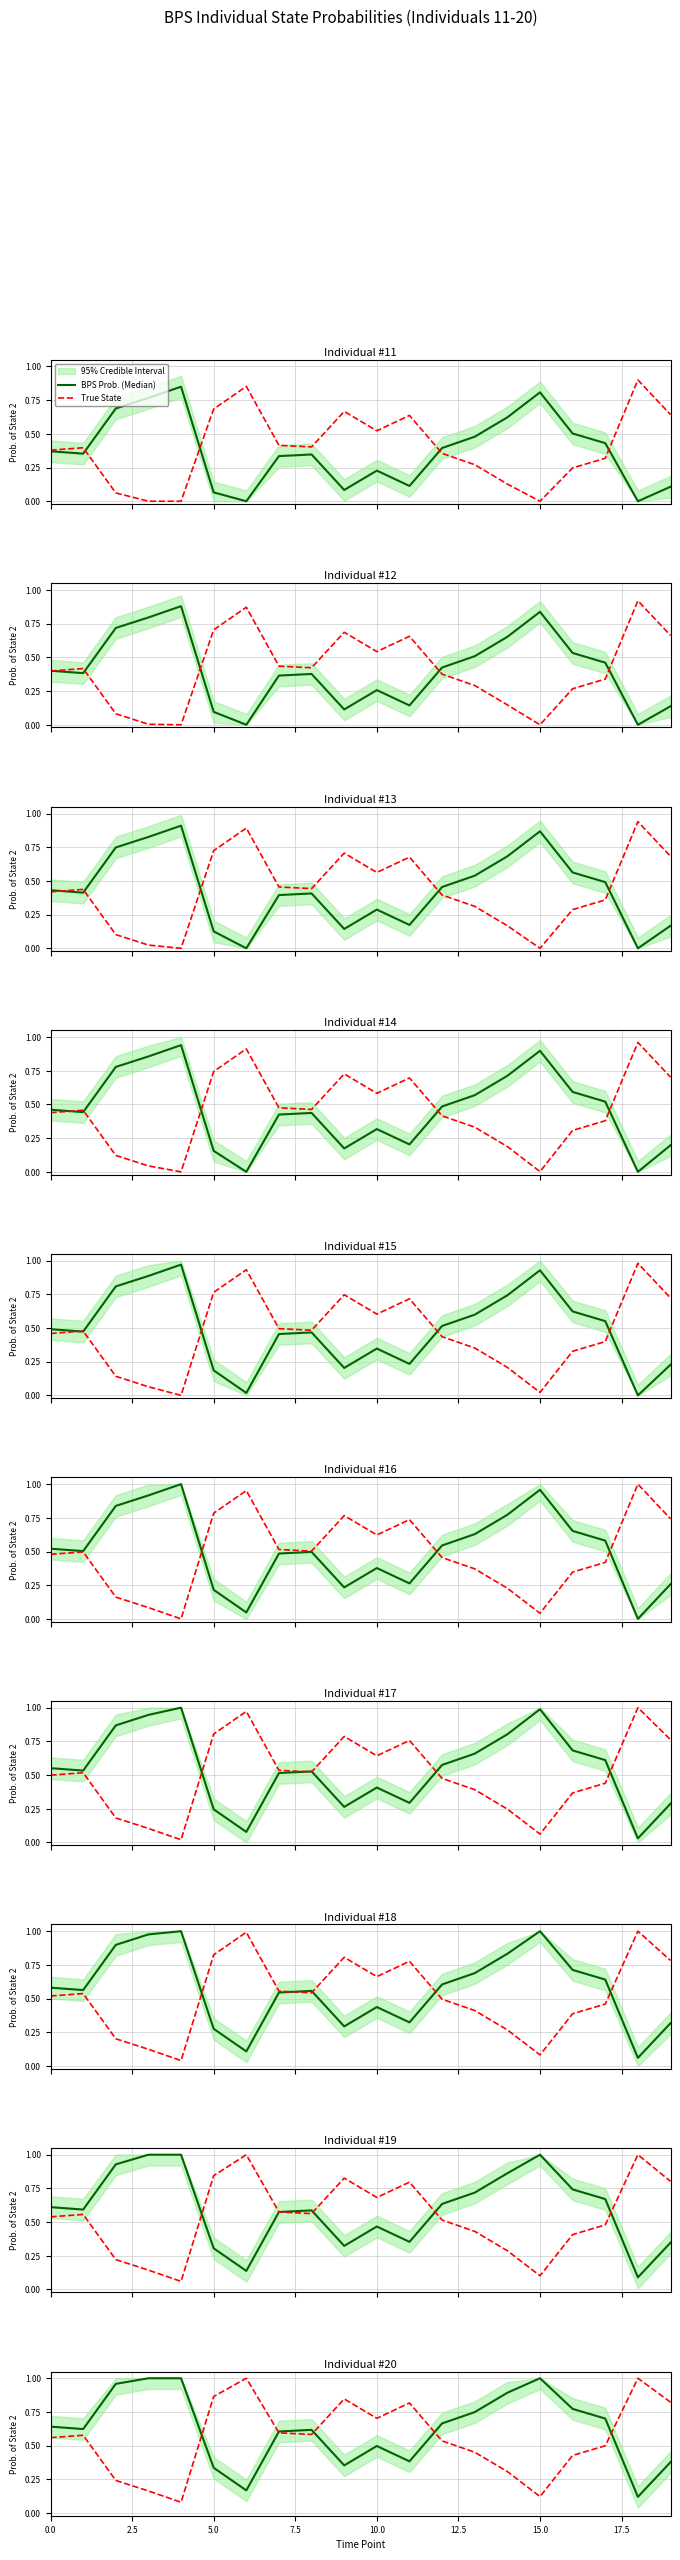

What is the difference between the True State values at 17.5 and 12.5?

0.3